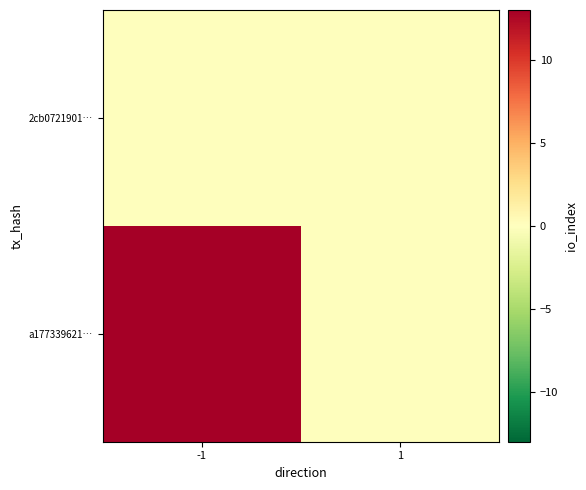

Reading left to right, transcribe all the data shown in this chart.

2cb0721901…: -1=0	1=0
a177339621…: -1=13	1=0